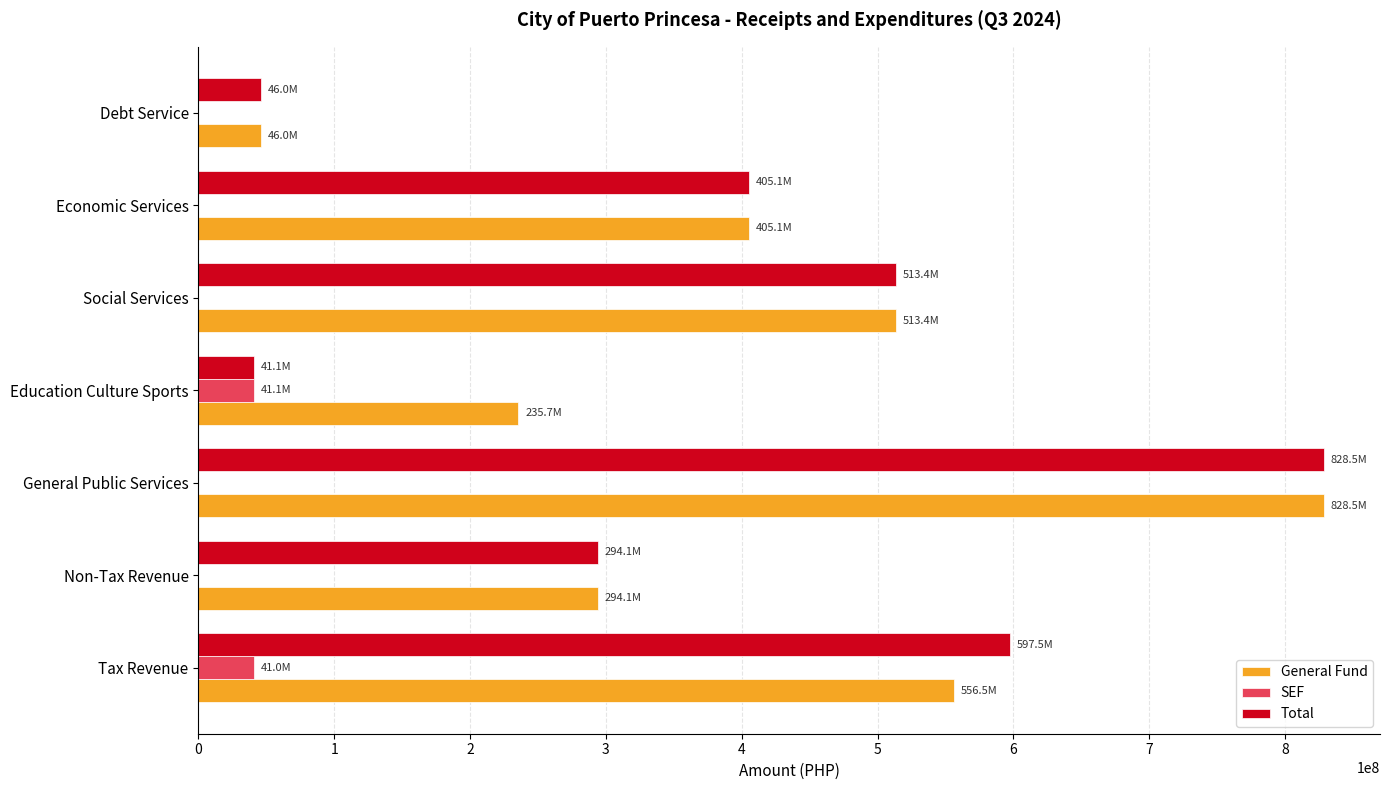

What is the highest value of the General Fund series?

828488121.6